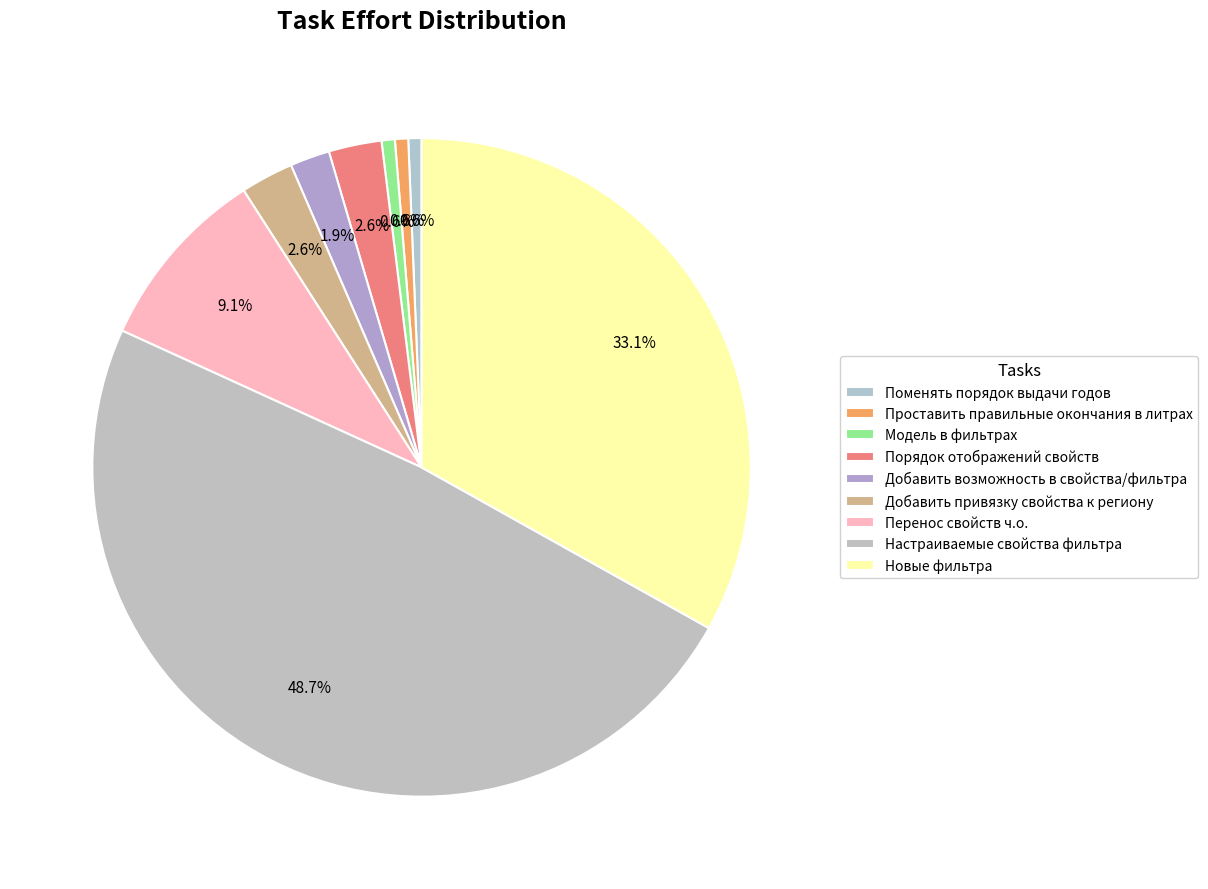

Is it true that Настраиваемые свойства фильтра is 49% of the pie?

True